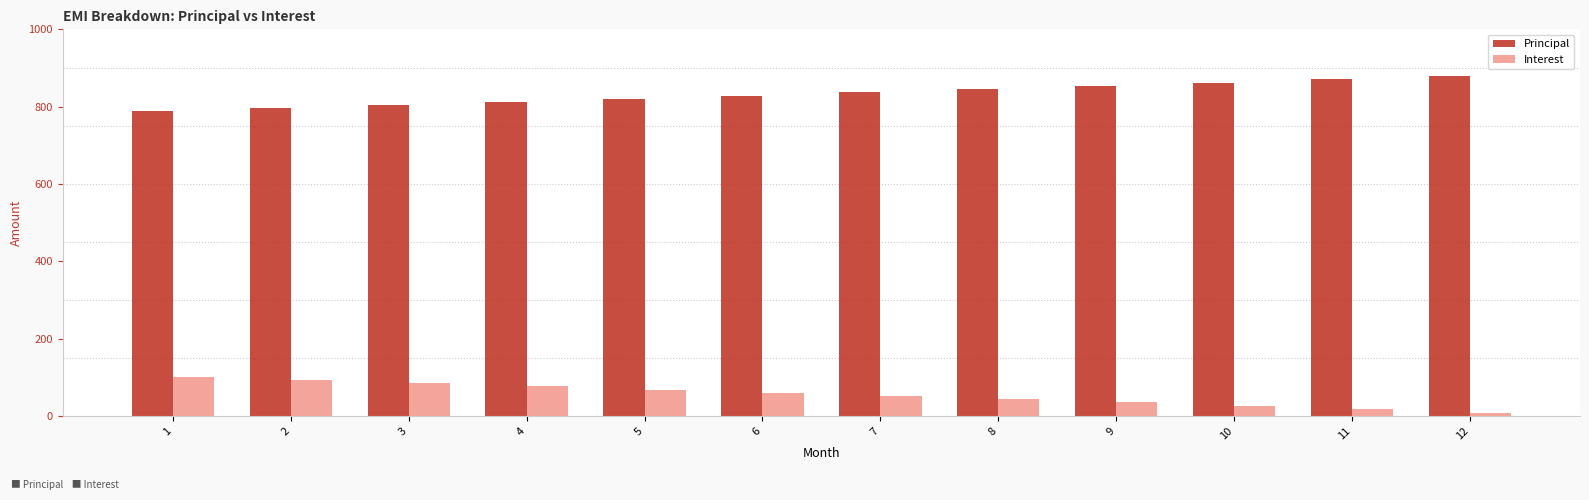

Reading left to right, list all the values displayed in this chart.

Principal: 1=788.5	2=796.4	3=804.3	4=812.4	5=820.5	6=828.7	7=837.0	8=845.4	9=853.8	10=862.4	11=871.0	12=879.7
Interest: 1=100.0	2=92.1	3=84.2	4=76.1	5=68.0	6=59.8	7=51.5	8=43.1	9=34.7	10=26.1	11=17.5	12=8.8